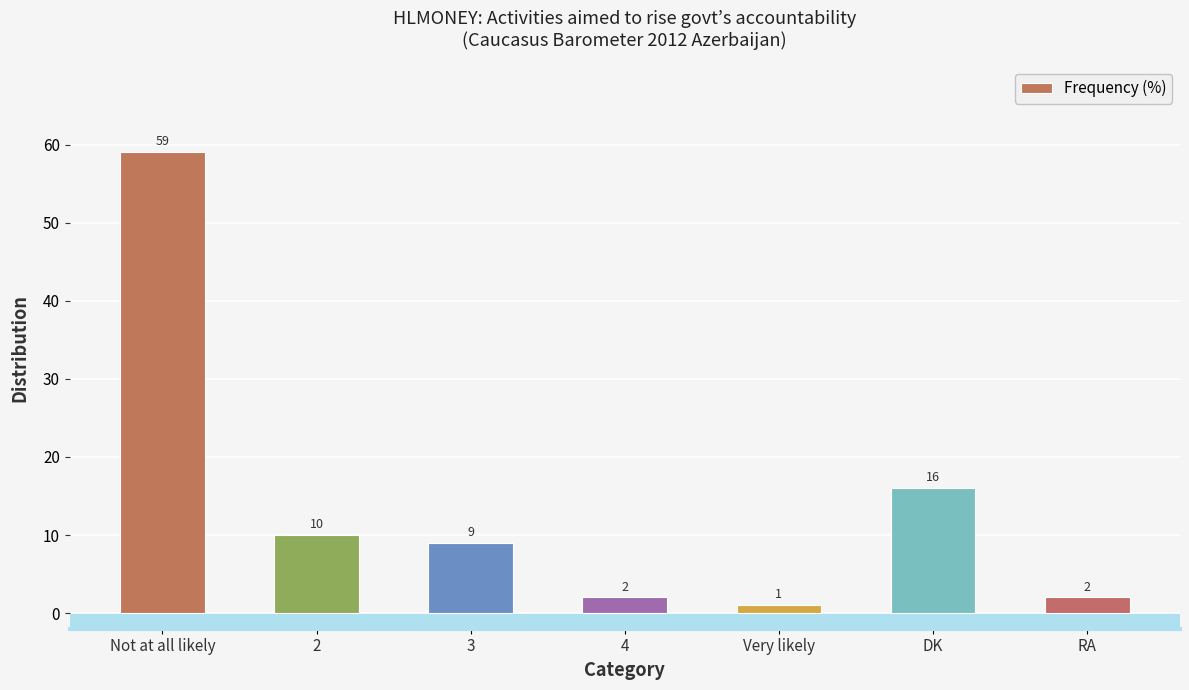

Which label corresponds to the smallest value in the chart?

Very likely